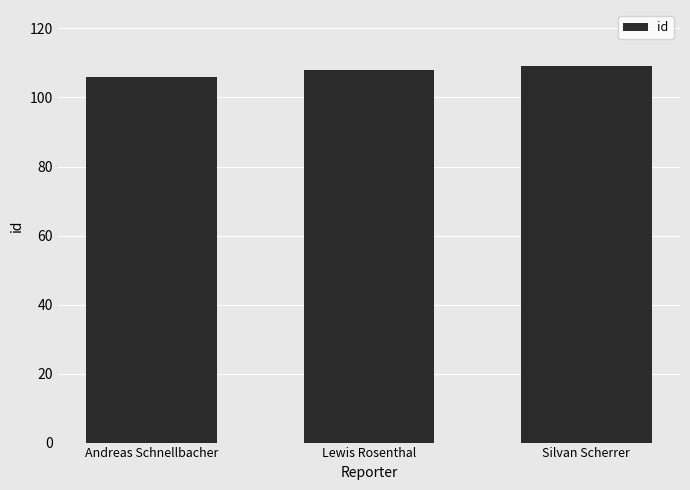

Read the value at Silvan Scherrer.

109